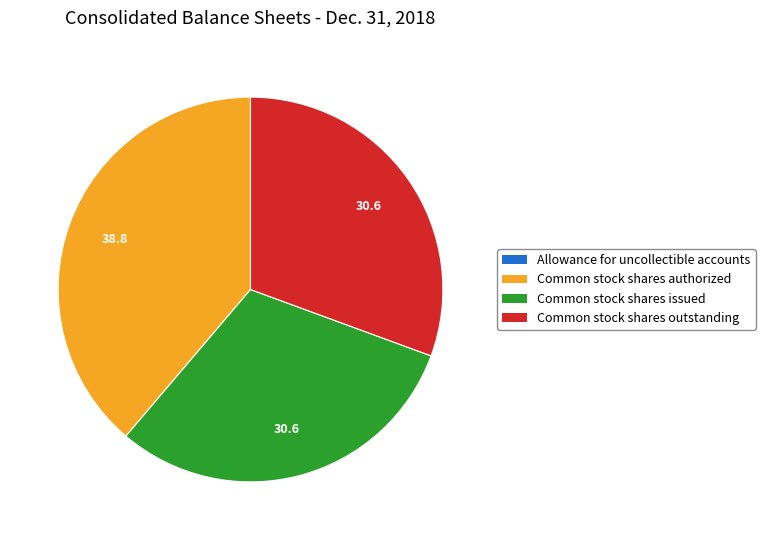

Which has a higher value, Common stock shares outstanding or Common stock shares authorized?

Common stock shares authorized